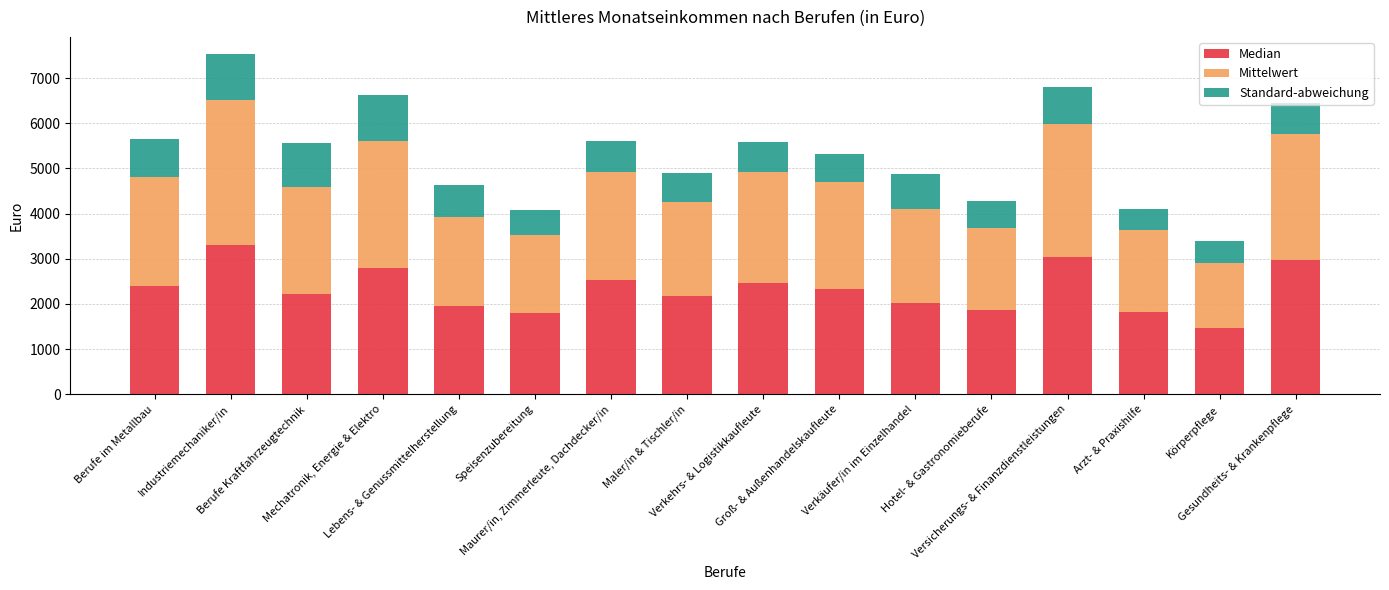

Are the bars horizontal?

No